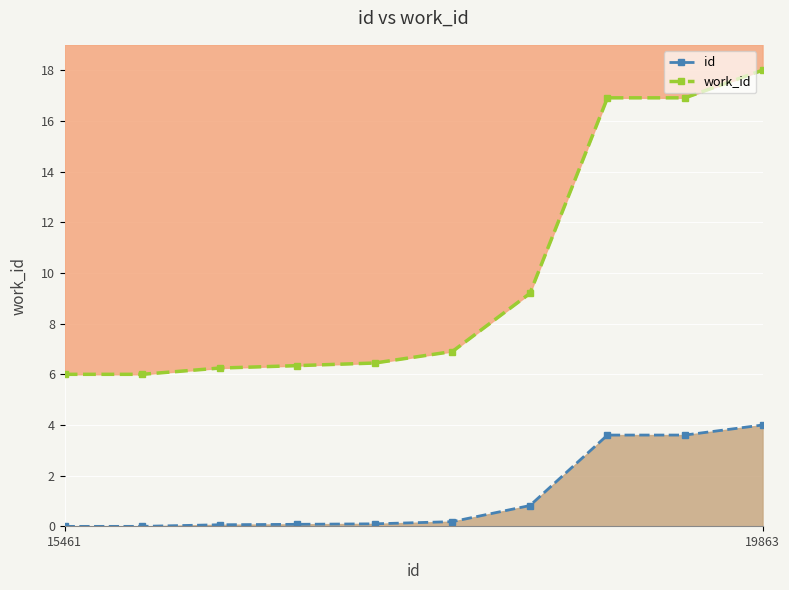

Which series has the largest range (max minus min)?

work_id